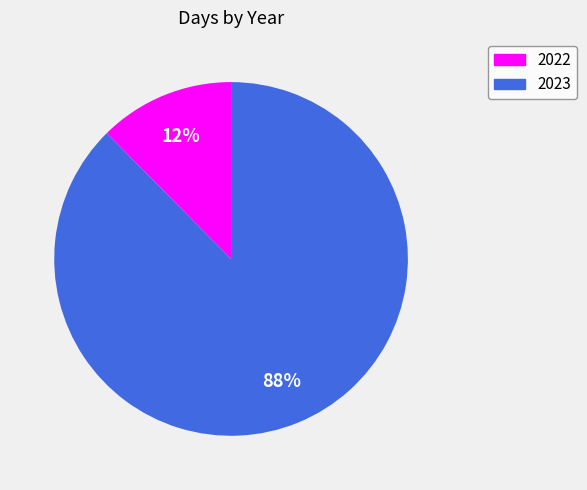

Which slice represents more than half of the pie?

2023